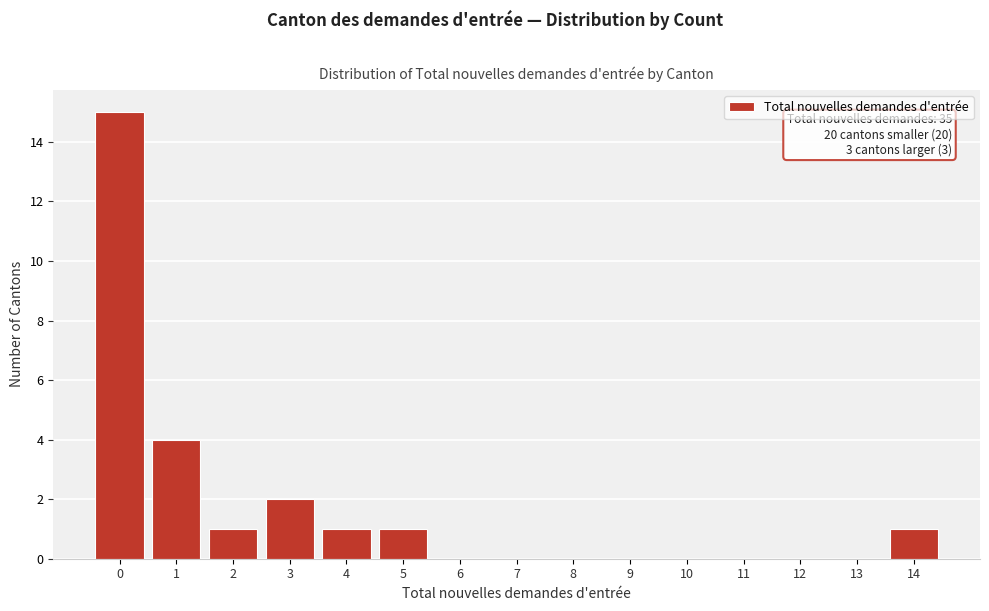

Reading left to right, transcribe all the data shown in this chart.

0=15	1=4	2=1	3=2	4=1	5=1	6=0	7=0	8=0	9=0	10=0	11=0	12=0	13=0	14=1